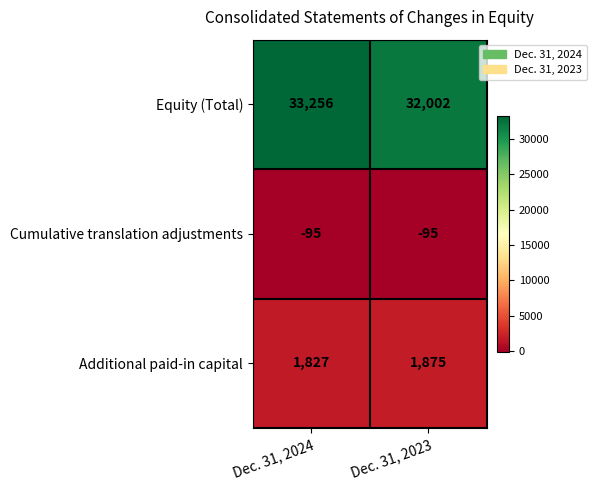

Reading right to left, what are all the values shown in this chart?

Equity (Total): Dec. 31, 2023=32002	Dec. 31, 2024=33256
Cumulative translation adjustments: Dec. 31, 2023=-95	Dec. 31, 2024=-95
Additional paid-in capital: Dec. 31, 2023=1875	Dec. 31, 2024=1827